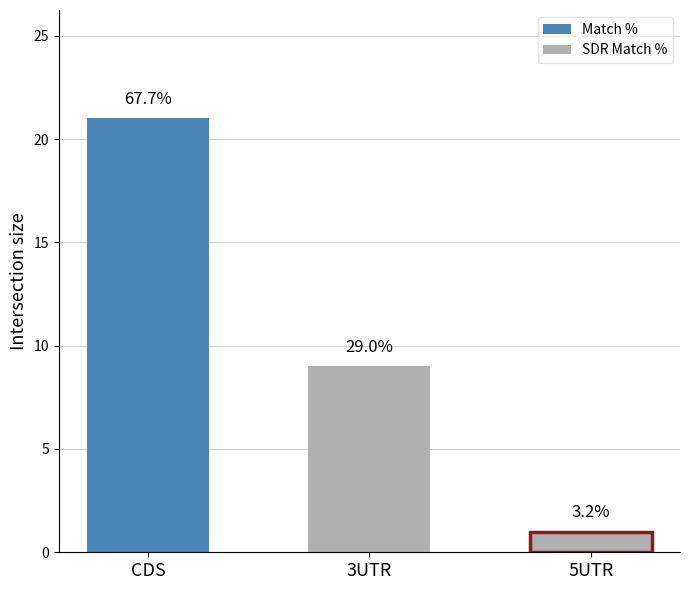

Between 5 and 10, which is larger?

10